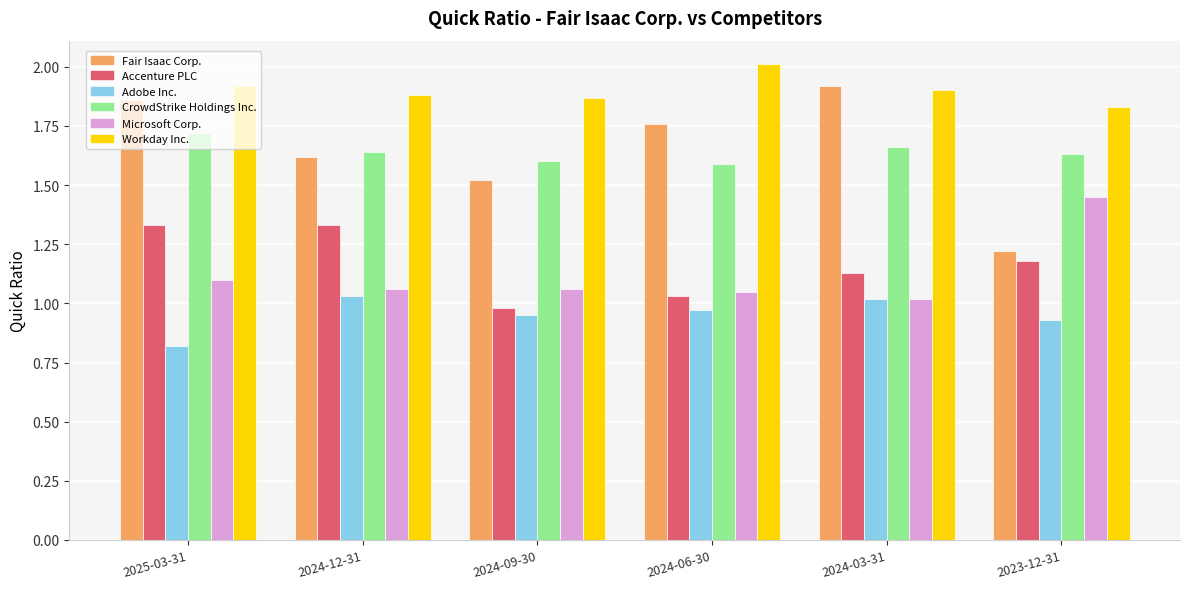

What is the difference between the Microsoft Corp. values at 2023-12-31 and 2024-03-31?

0.4